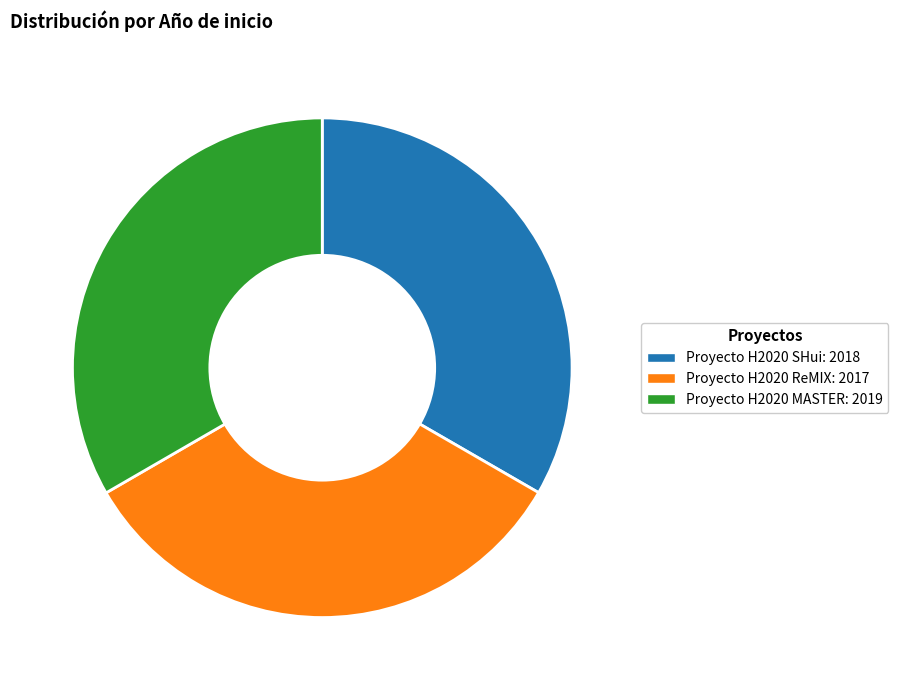

Approximately how many times larger is the value at Proyecto H2020 SHui: 2018 compared to Proyecto H2020 ReMIX: 2017?

1.0